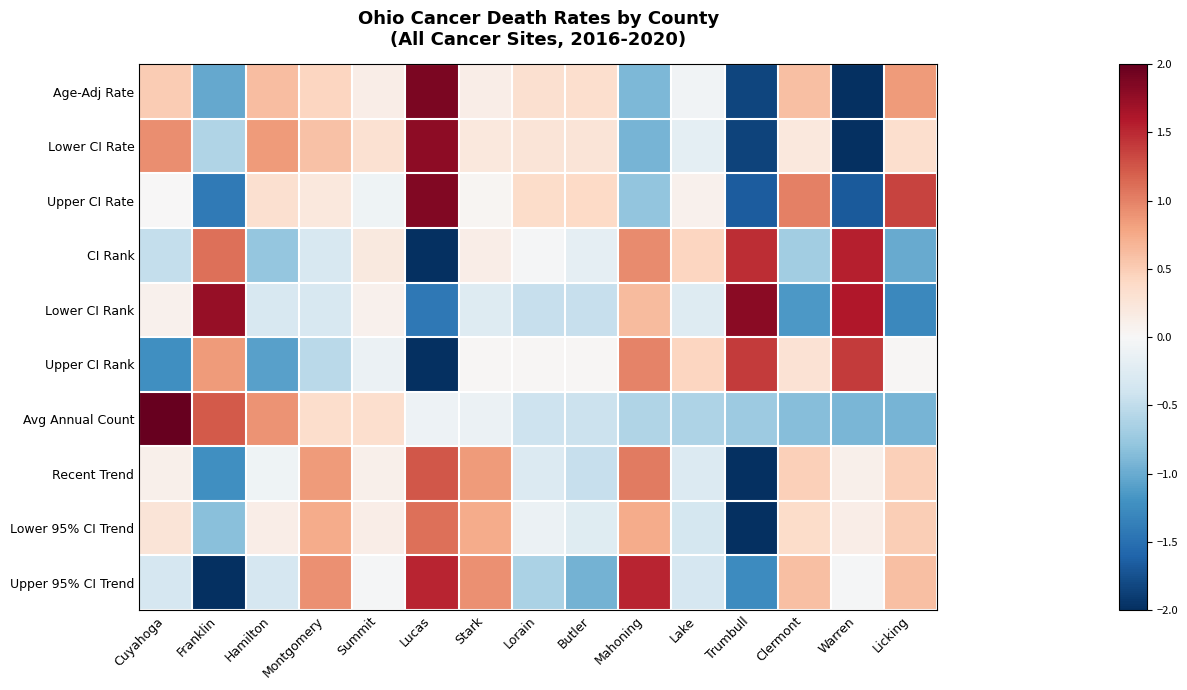

Between Franklin and Hamilton, which series saw the biggest shift?

Lower CI Rank